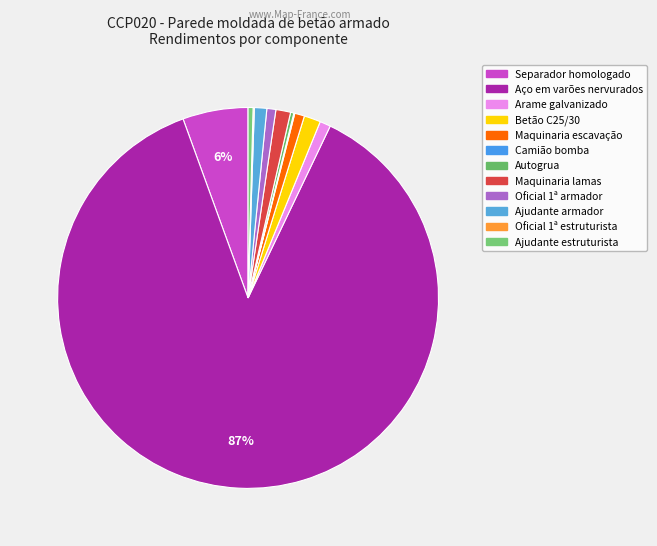

To the nearest percent, what portion does Separador homologado represent?

6%